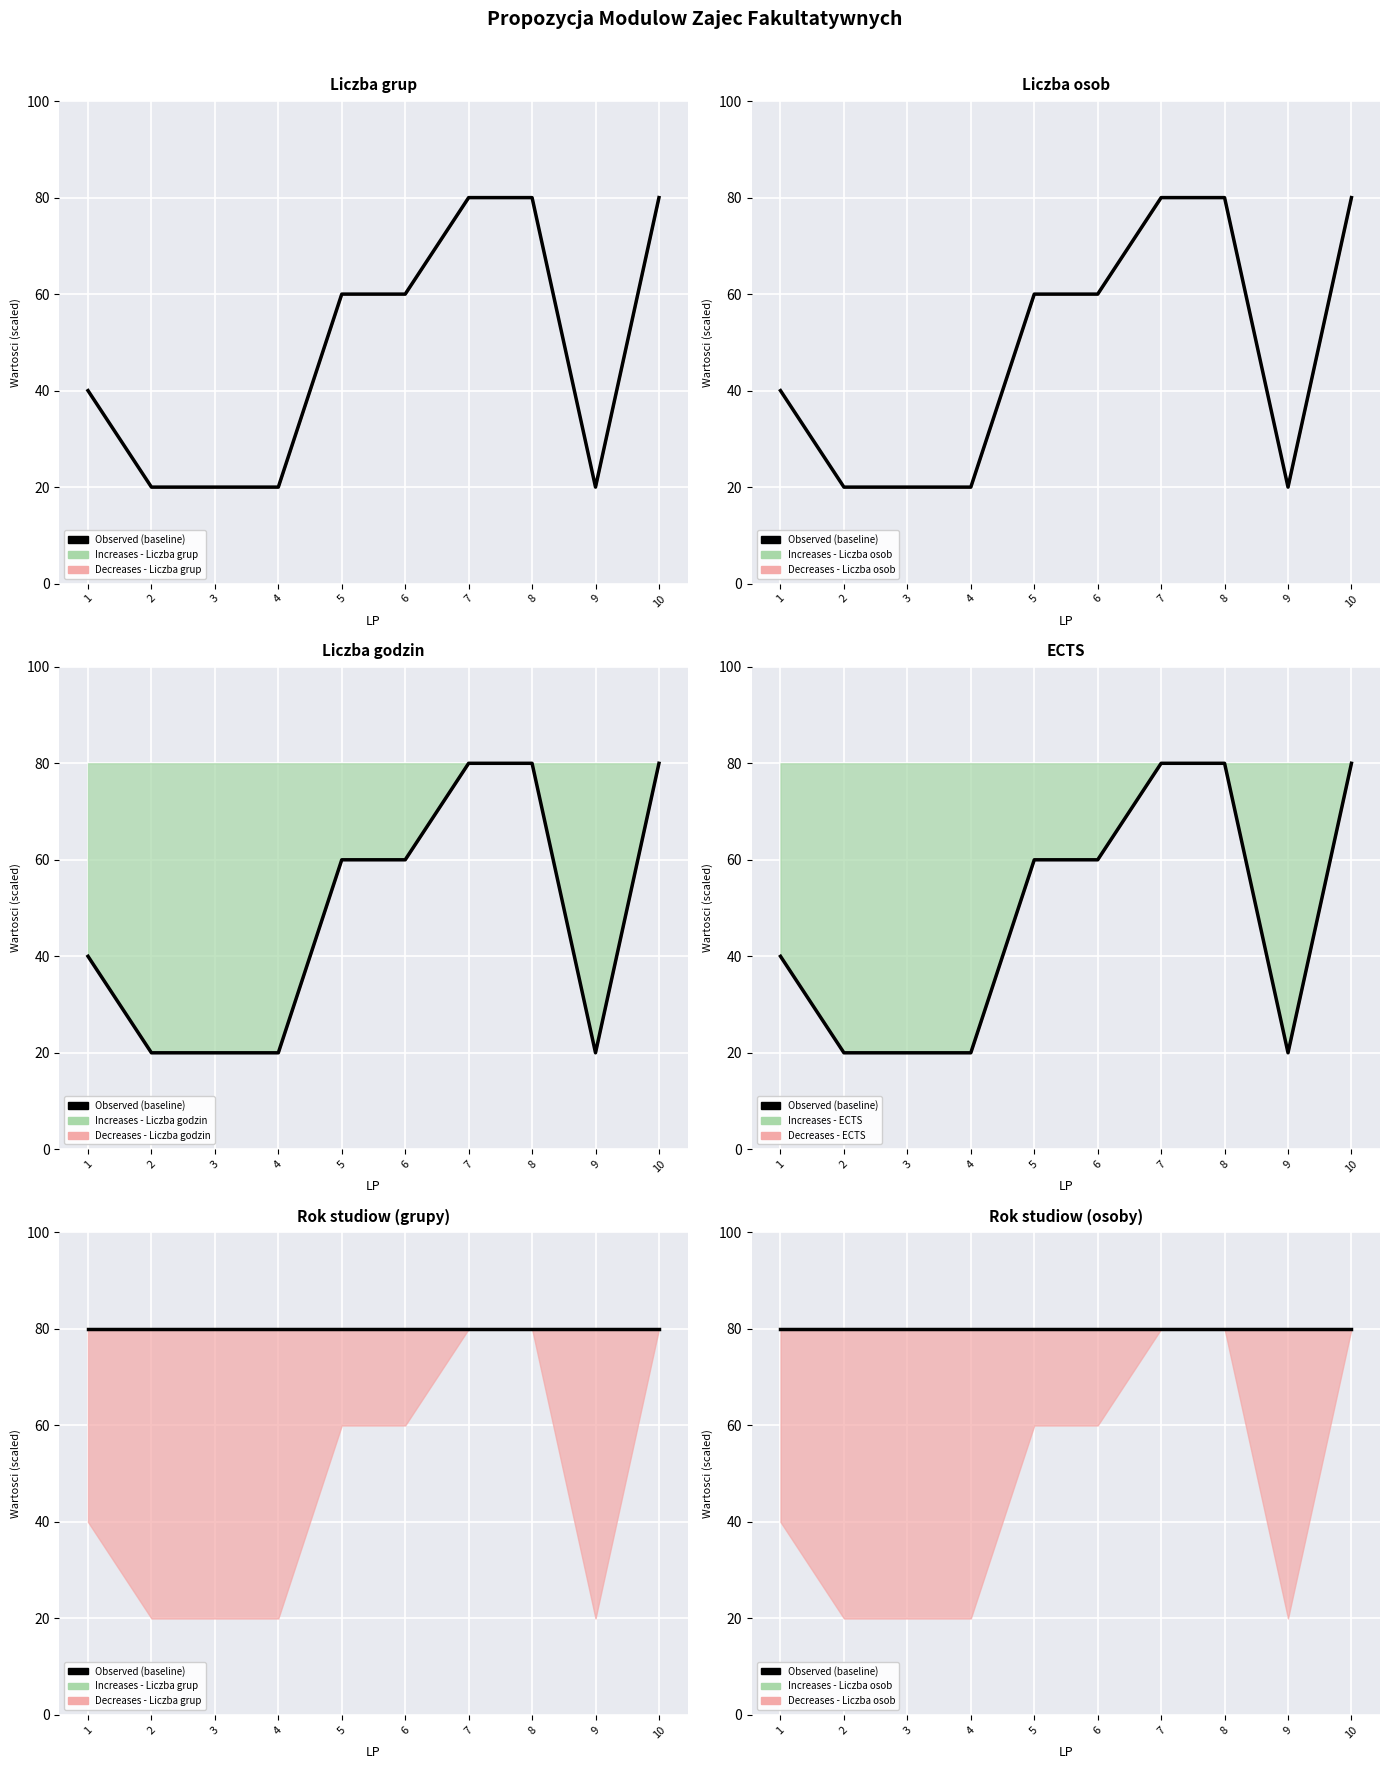

Is it true that Liczba osob equals 20 at 9?

True